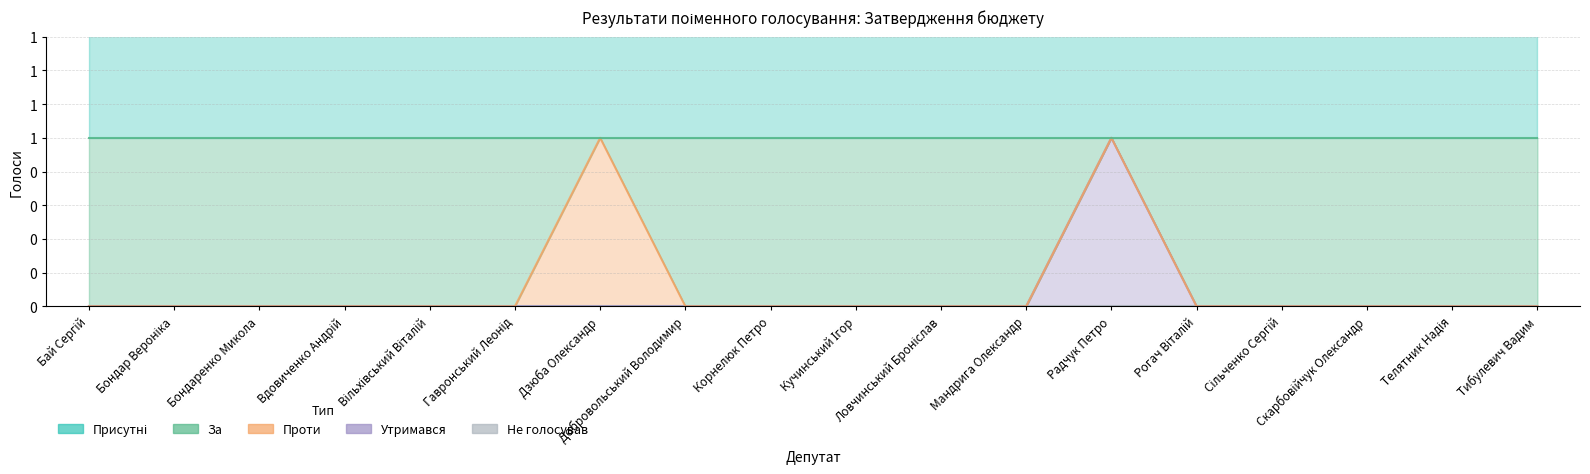

At which category does the chart reach its minimum across all series?

Дзюба Олександр